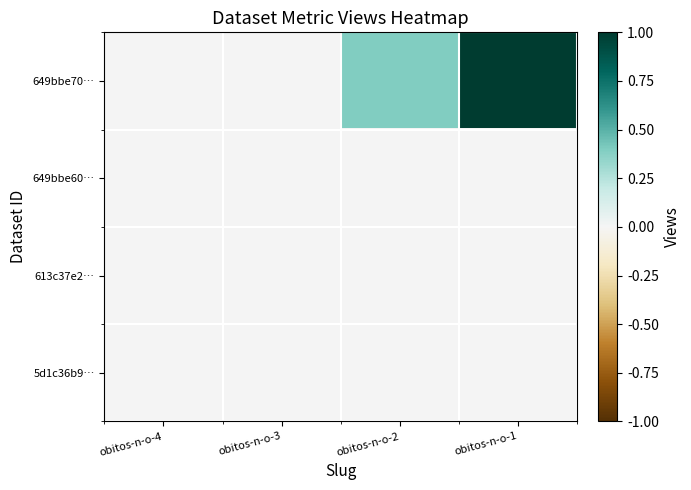

Which series has the widest spread of values?

649bbe70…